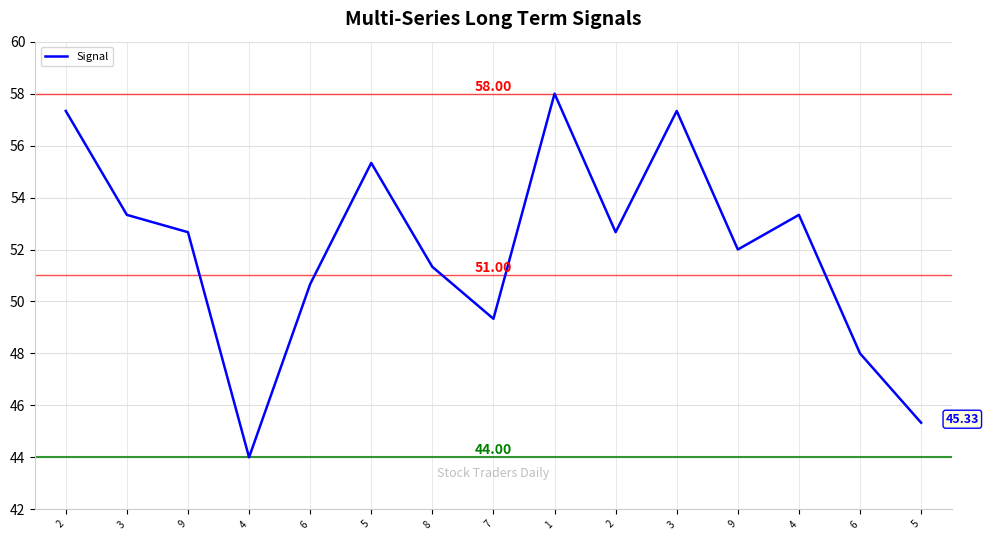

How many lines are shown in the chart?

1